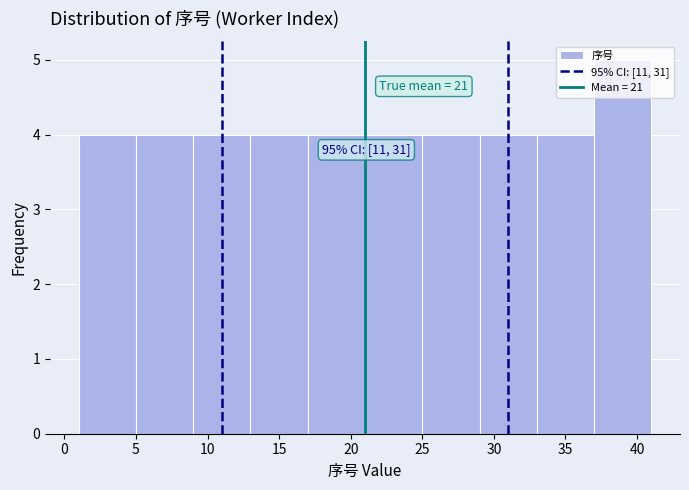

Over which range of the x-axis is the bar tallest?

37 to 41